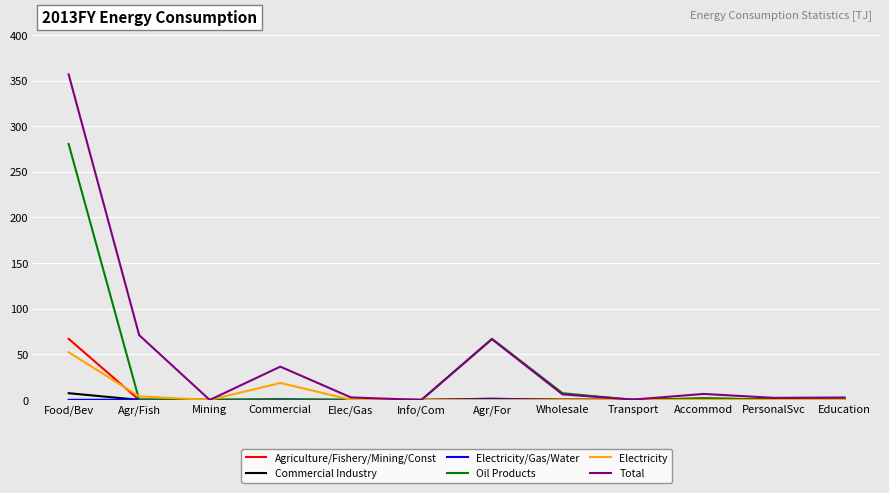

What position from the right is Education?

1